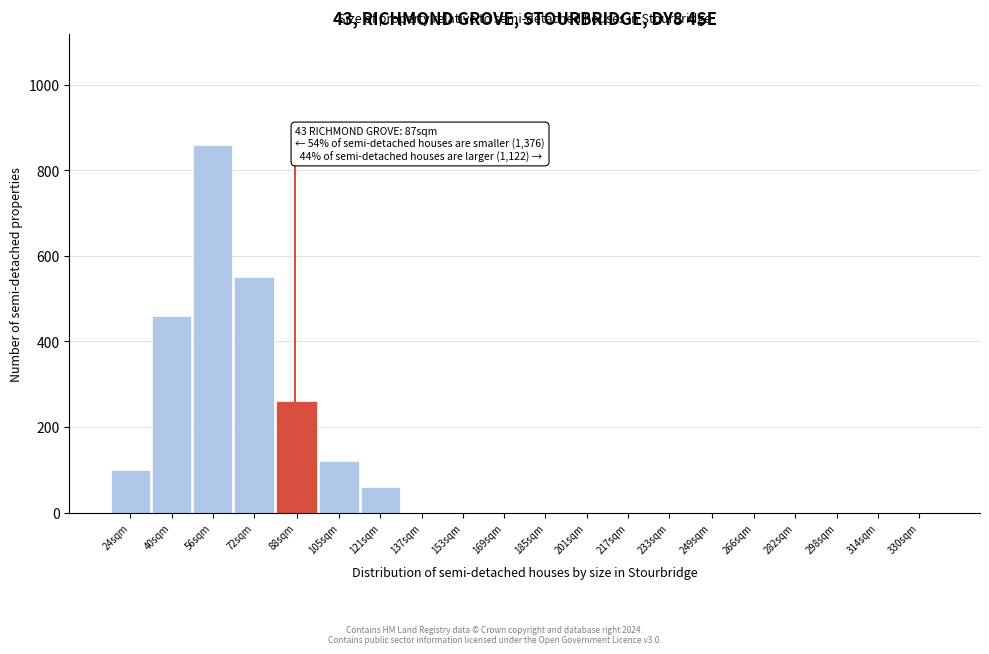

Reading right to left, transcribe all the data shown in this chart.

330sqm=0	314sqm=0	298sqm=0	282sqm=0	266sqm=0	249sqm=0	233sqm=0	217sqm=0	201sqm=0	185sqm=0	169sqm=0	153sqm=0	137sqm=0	121sqm=60	105sqm=120	88sqm=260	72sqm=550	56sqm=860	40sqm=460	24sqm=100